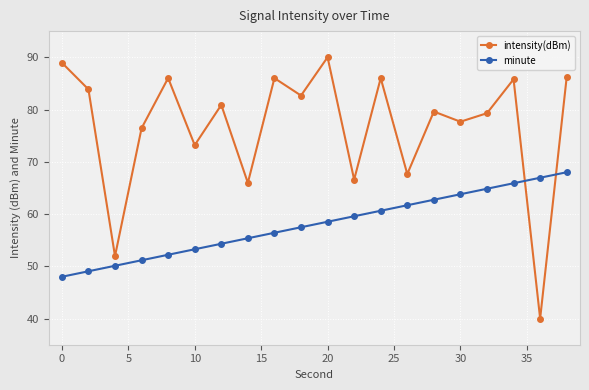

What is the average value of the minute series?

58.0